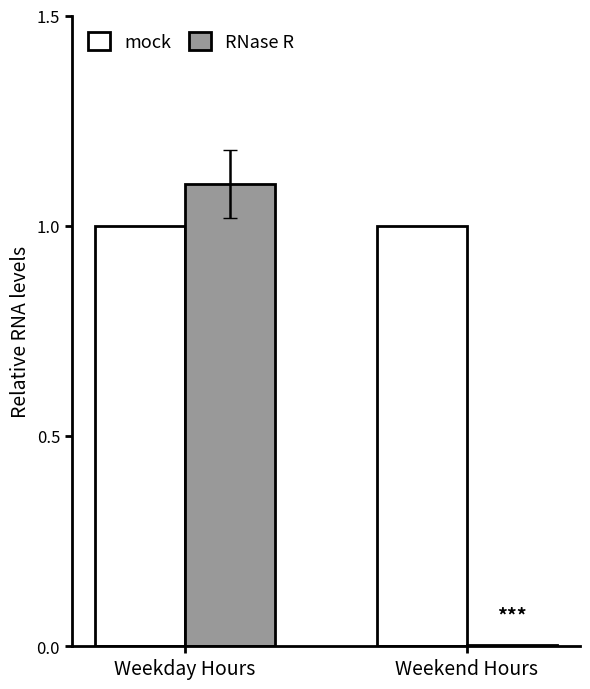

Is it true that mock equals 1.0 at Weekday Hours?

True